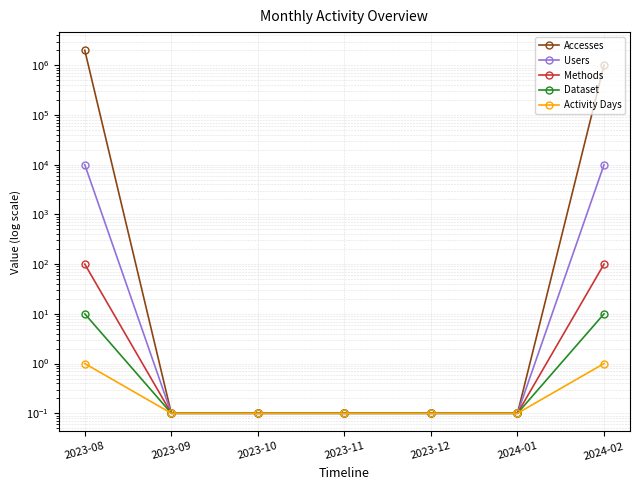

What is the difference between the maximum and minimum values in the Methods series?

99.9